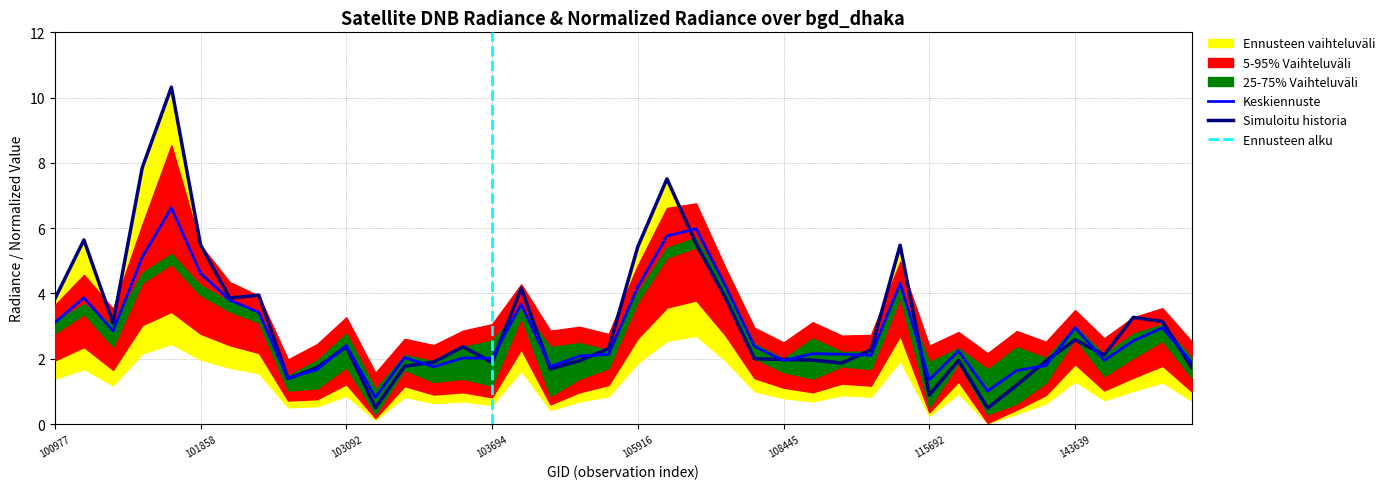

What is the highest value of the Keskiennuste series?

6.6